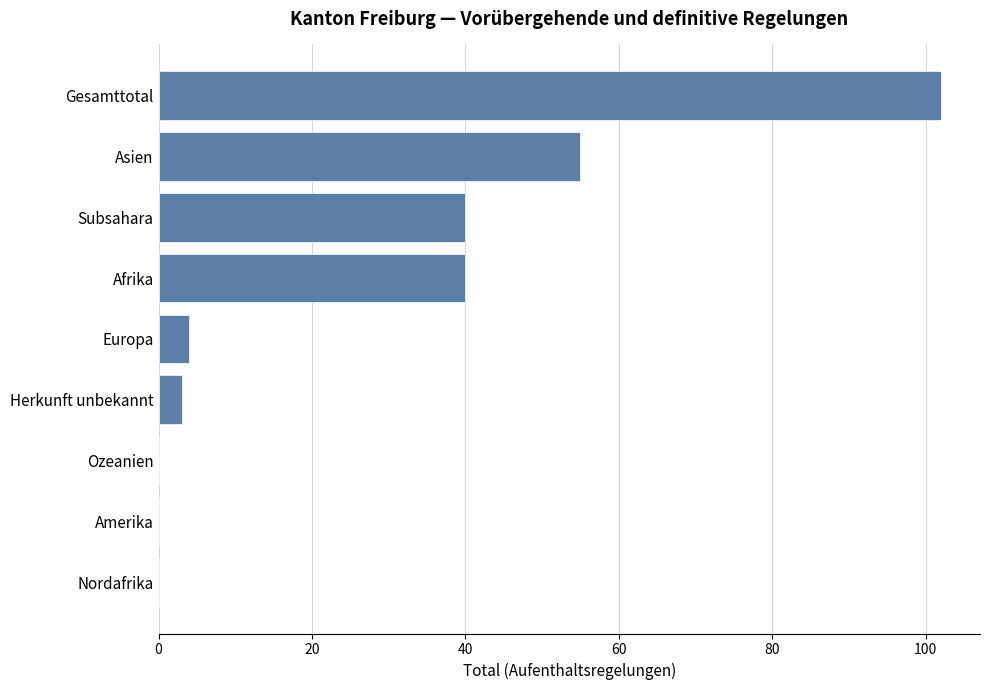

What is the sum of the values at Afrika and Europa?

44